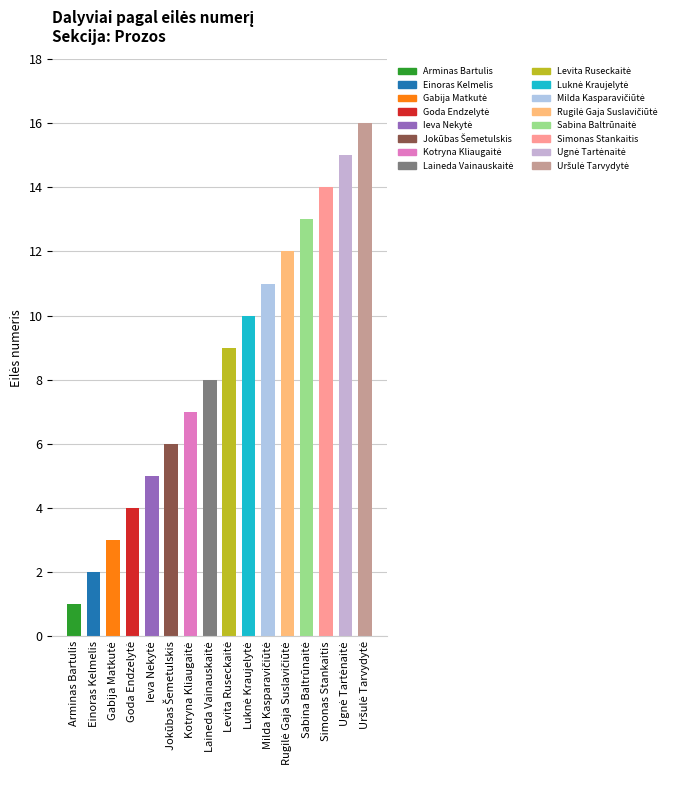

Where is the data nearest to the value 8?

Laineda Vainauskaitė